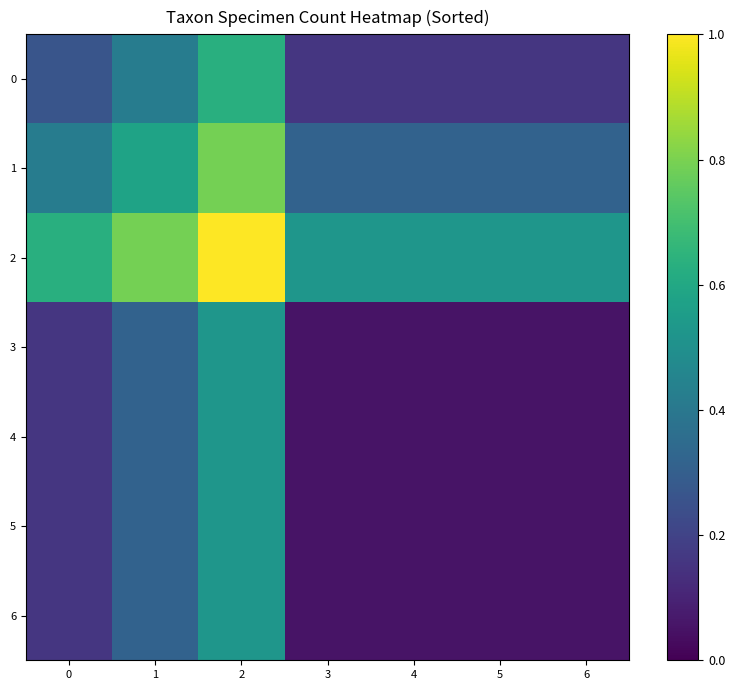

List the series in order of their peak value, highest first.

2, 1, 0, 3, 4, 5, 6